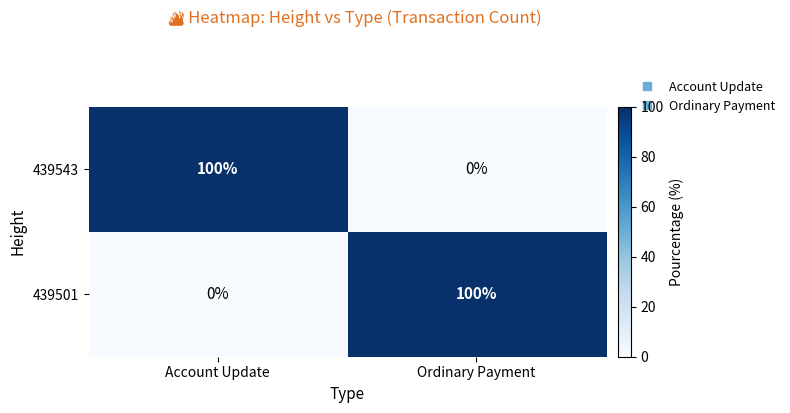

True or false: 439501 has a value of 48 at Account Update.

False